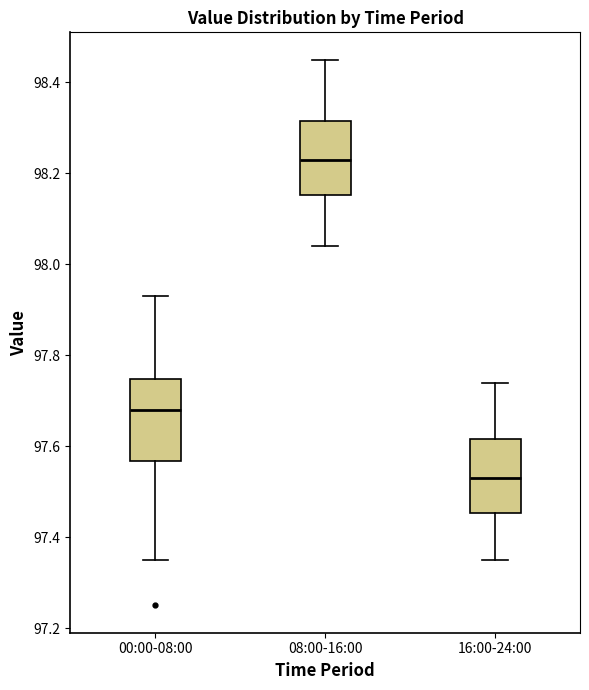

Reading left to right, read every box against the y-axis: the position of its median line, the range the box covers, and the ends of its whiskers. The values are not printed on the chart, so give them approximately, as read against the axis.

00:00-08:00: median 97.68, box 97.56 to 97.74, whiskers 97.36 to 97.94
08:00-16:00: median 98.24, box 98.16 to 98.32, whiskers 98.04 to 98.46
16:00-24:00: median 97.54, box 97.46 to 97.62, whiskers 97.36 to 97.74